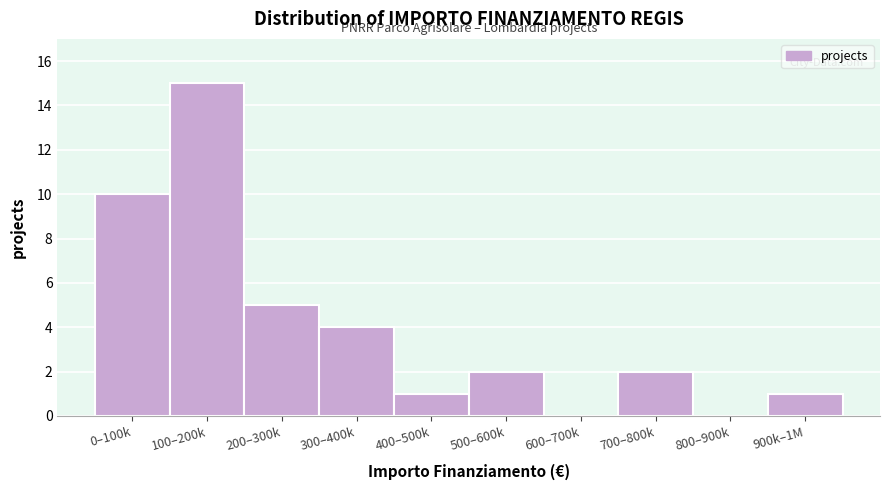

Reading left to right, list all the values displayed in this chart.

0–100k=10	100–200k=15	200–300k=5	300–400k=4	400–500k=1	500–600k=2	600–700k=0	700–800k=2	800–900k=0	900k–1M=1